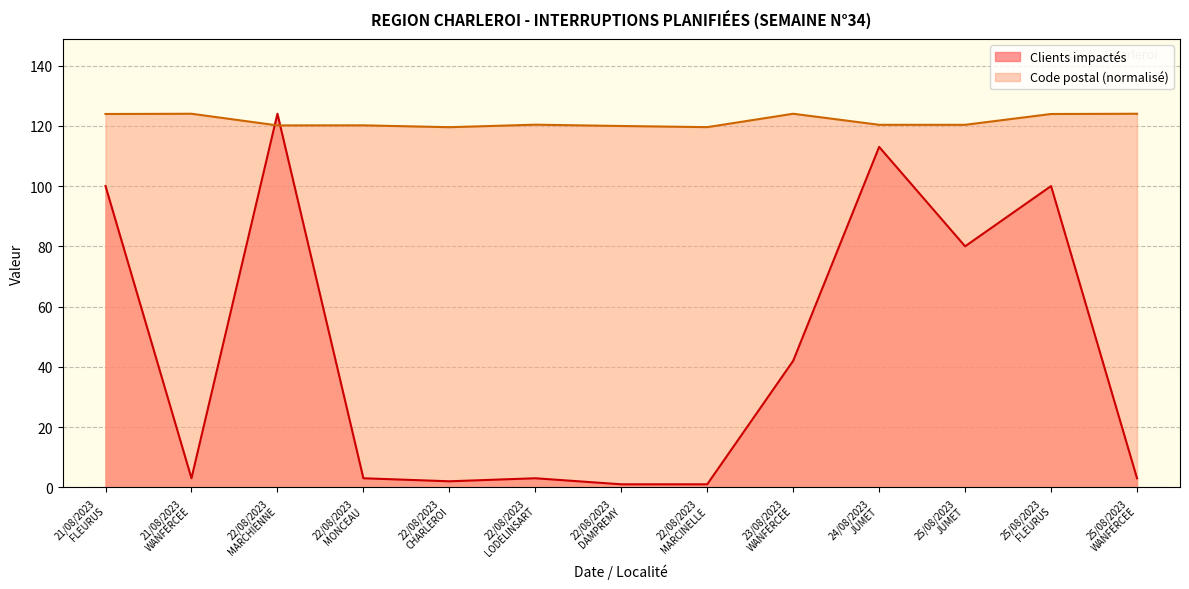

True or false: Clients impactés has a value of 51.8 at 21/08/2023
FLEURUS.

False